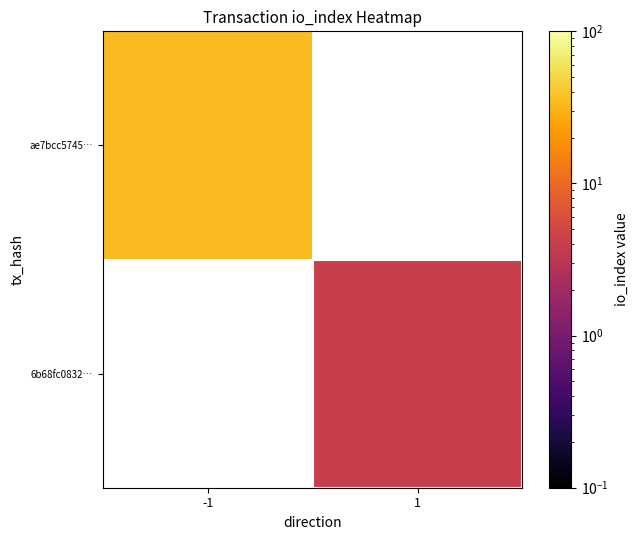

The value of 6b68fc0832… at 1 is 4.0. True or false?

True